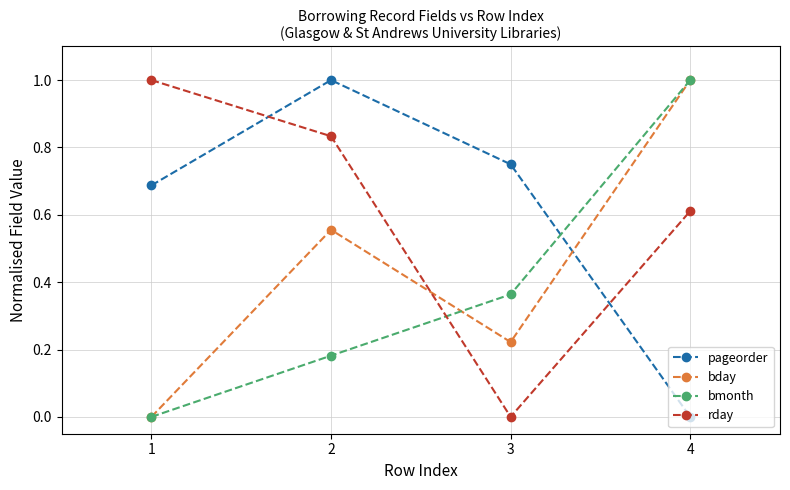

Count the number of data series in this chart.

4